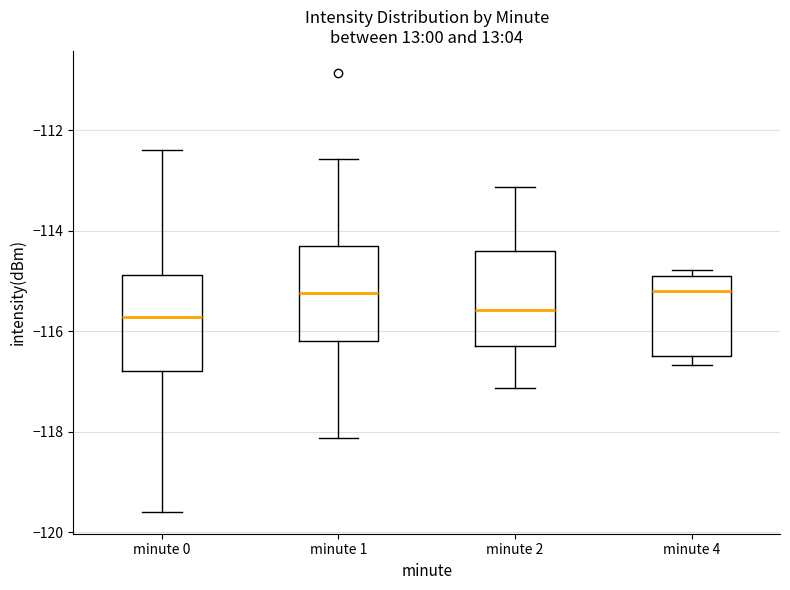

Reading left to right, read every box against the y-axis: the position of its median line, the range the box covers, and the ends of its whiskers. The values are not printed on the chart, so give them approximately, as read against the axis.

minute 0: median -115.8, box -116.8 to -114.8, whiskers -119.6 to -112.4
minute 1: median -115.2, box -116.2 to -114.4, whiskers -118.2 to -112.6
minute 2: median -115.6, box -116.2 to -114.4, whiskers -117.2 to -113.2
minute 4: median -115.2, box -116.4 to -114.8, whiskers -116.6 to -114.8 (just above the box's upper edge)